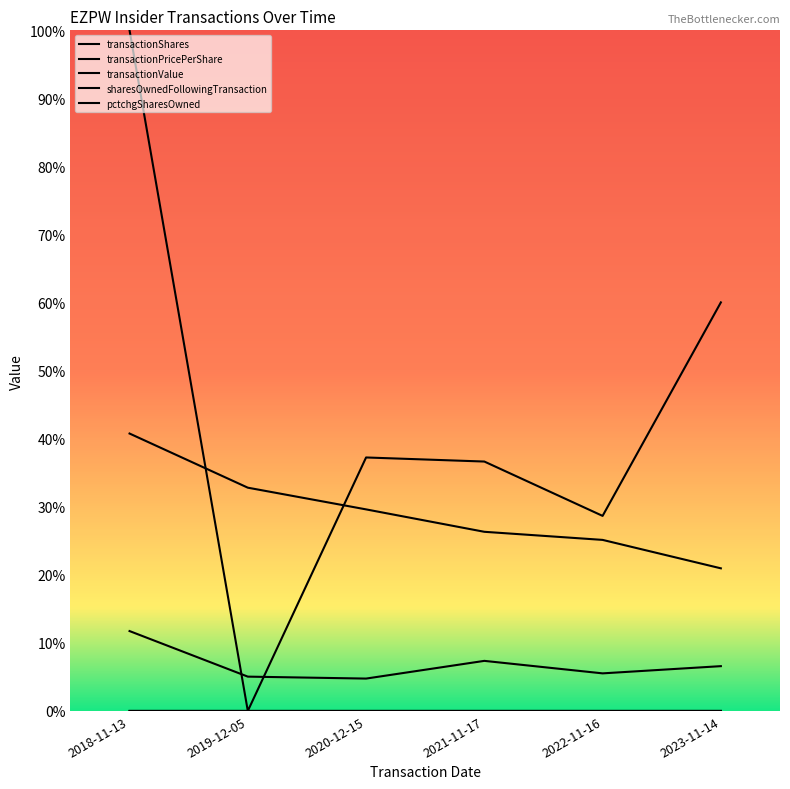

Does the chart display data point markers on the line(s)?

No